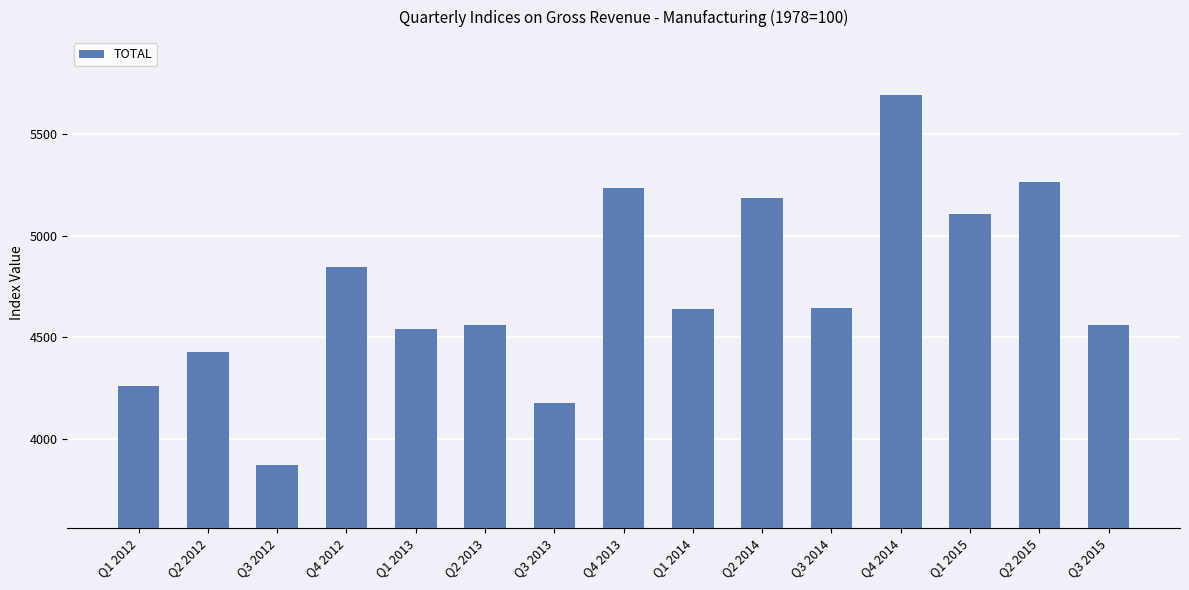

What is the label of the 9th bar from the right?

Q3 2013